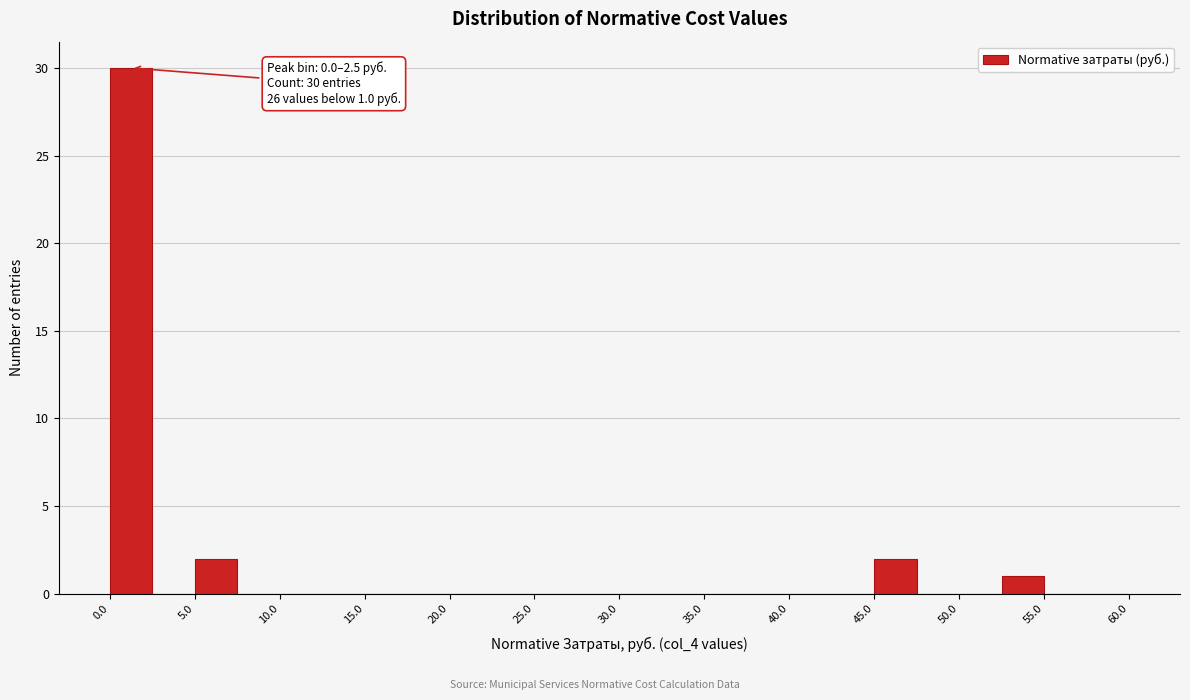

Which range on the x-axis has the tallest bar?

0.0 to 2.5